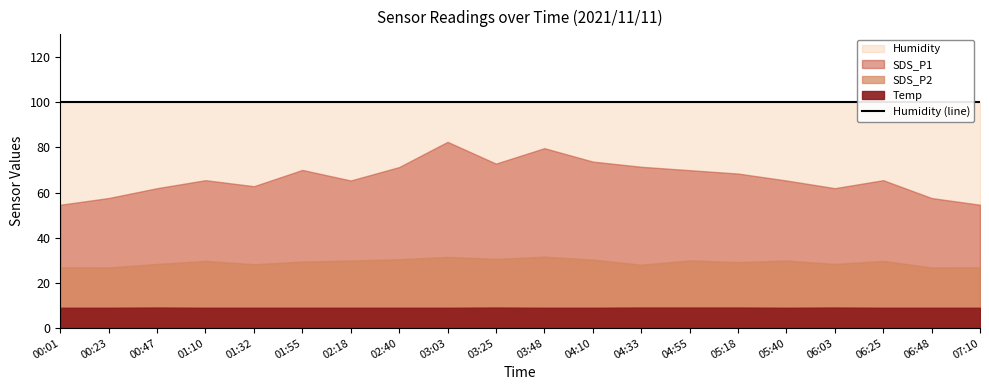

What is the greatest value displayed?

99.9